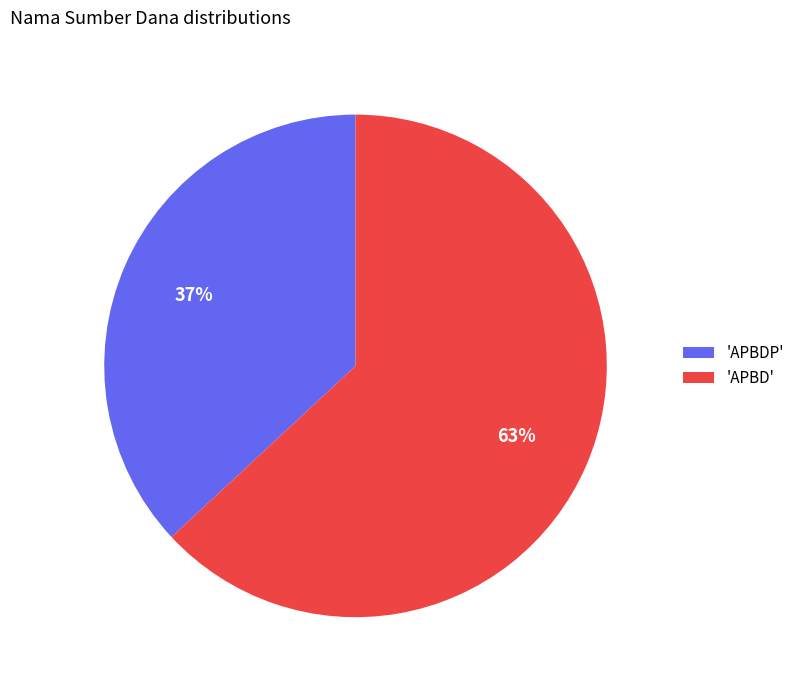

The 'APBDP' slice represents 23% of the pie. True or false?

False